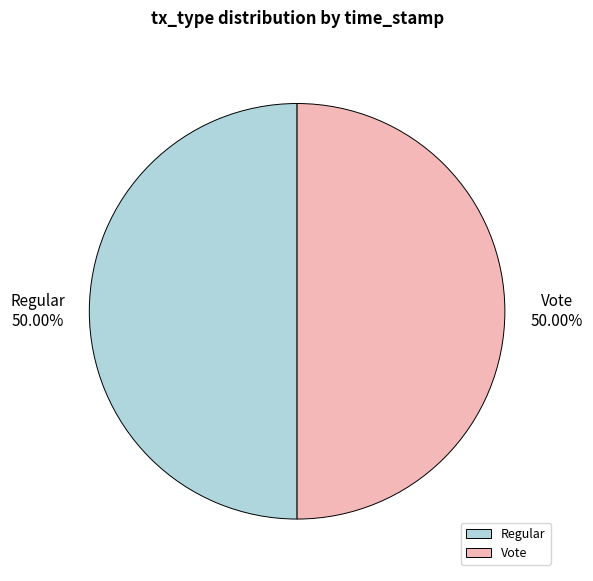

Is it true that Regular is 50% of the pie?

True